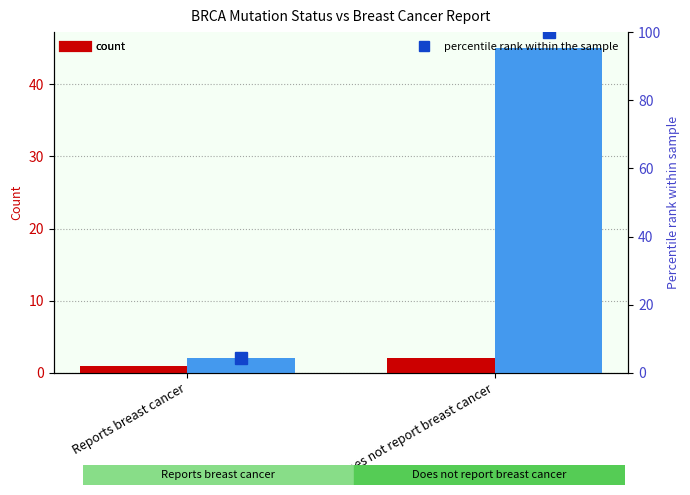

At how many categories does at least one series exceed 14?

1